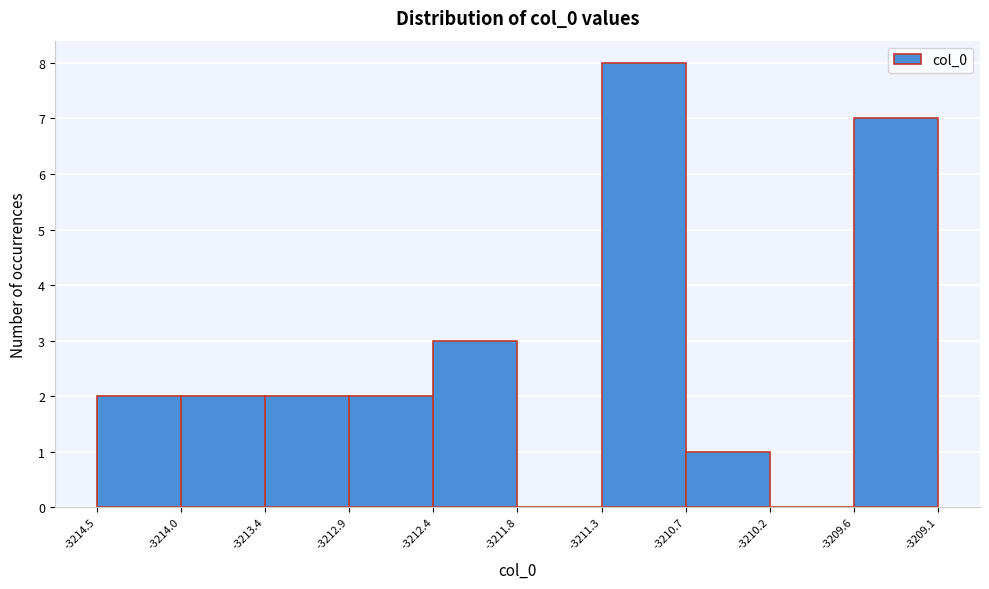

What is the height of the bar covering -3212.9 to -3212.4 on the x-axis? The values are not printed on the chart, so give them approximately, as read against the axis.

2